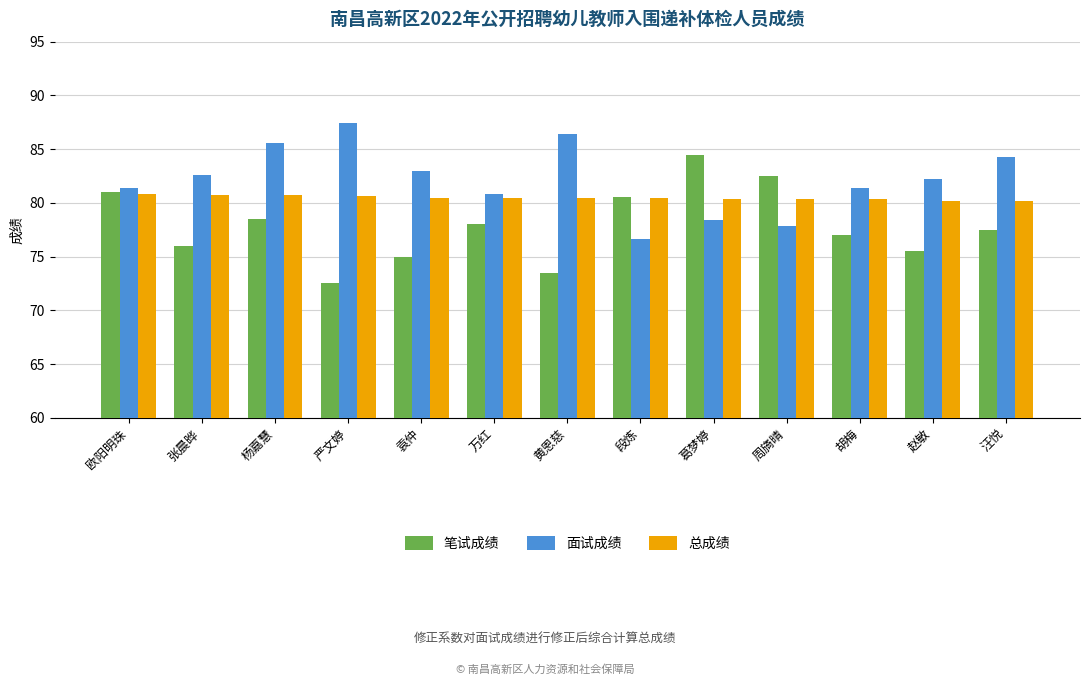

List the series in order of their overall mean, lowest first.

笔试成绩, 总成绩, 面试成绩